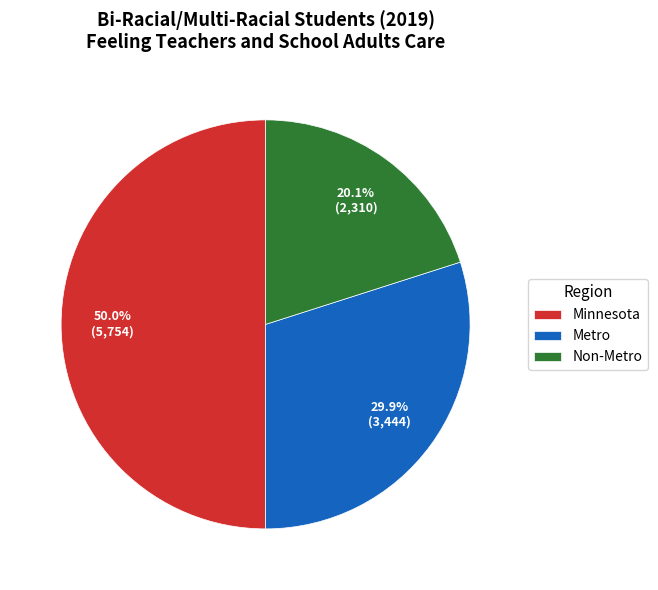

Is Metro the majority of the pie?

No